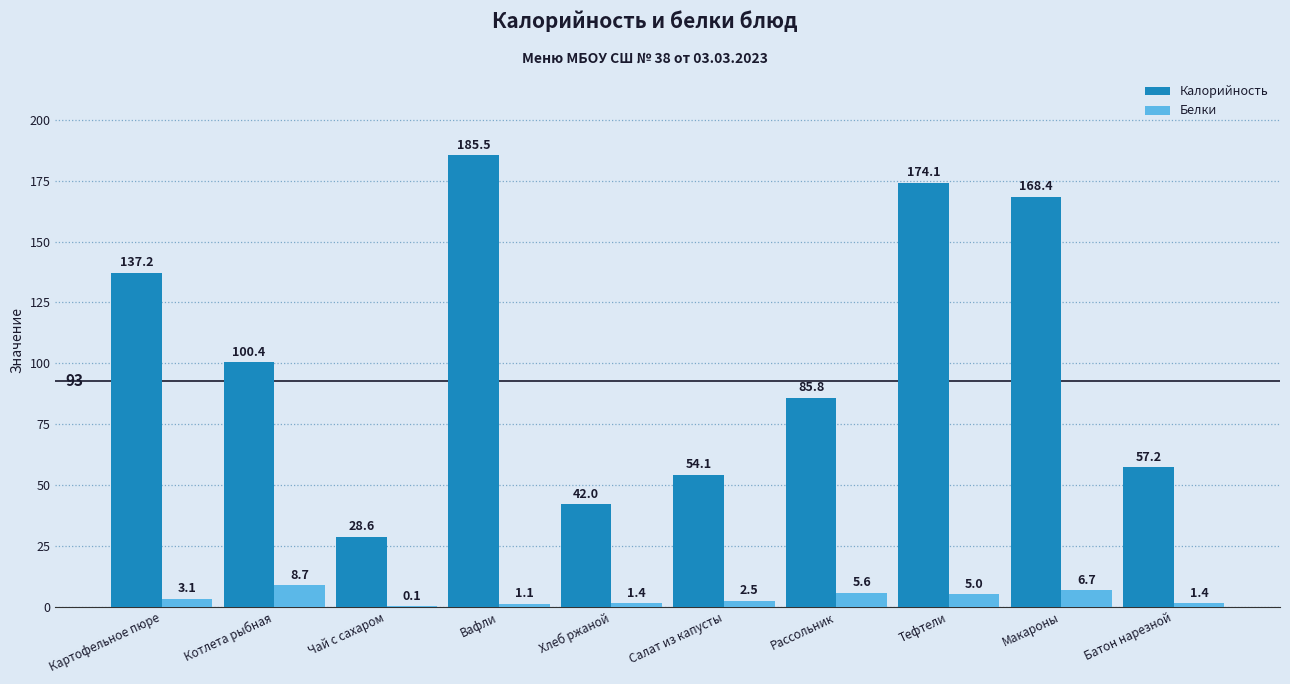

What is the maximum value for Белки?

8.7